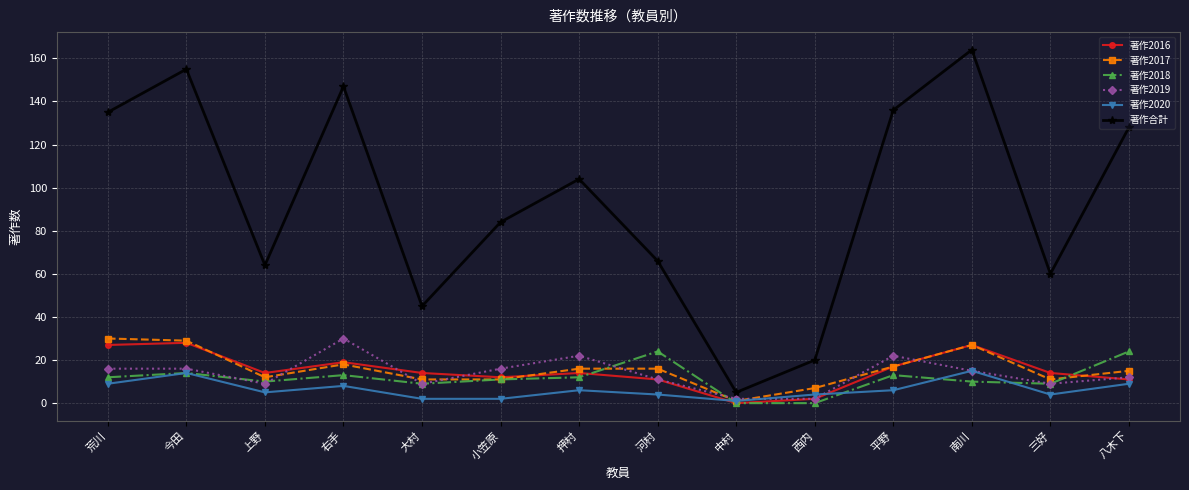

How many data points in 著作2018 are less than 12?

7